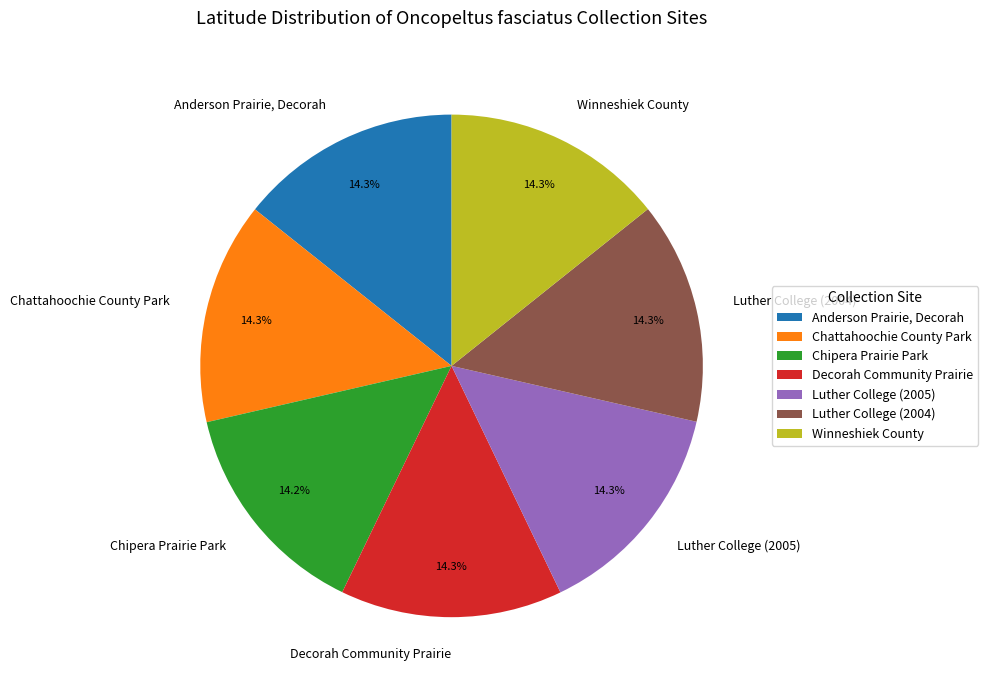

The Decorah Community Prairie slice represents 14% of the pie. True or false?

True